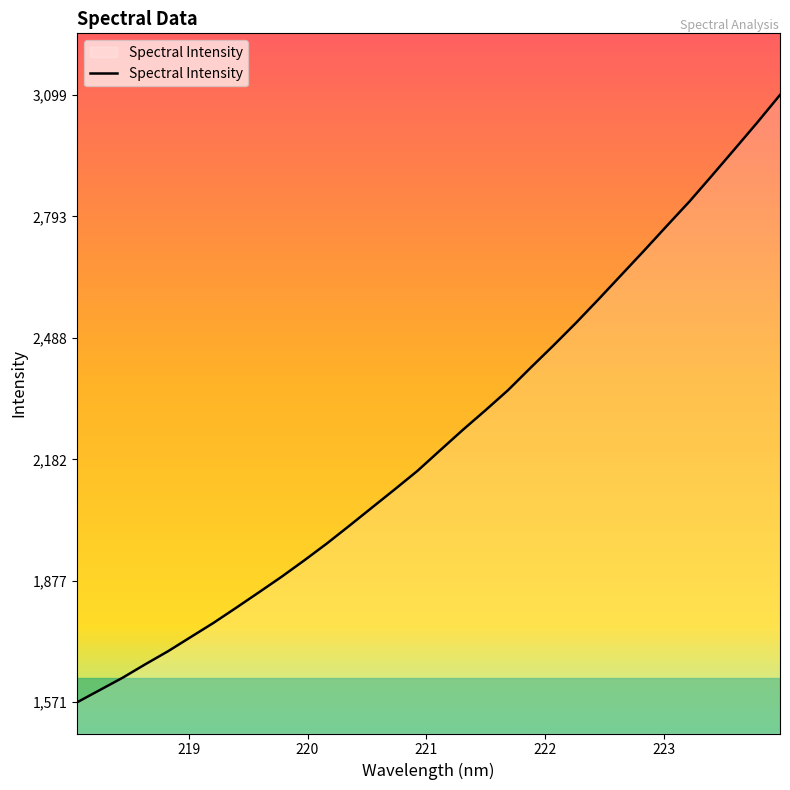

What is the minimum value shown in the chart?

1571.1